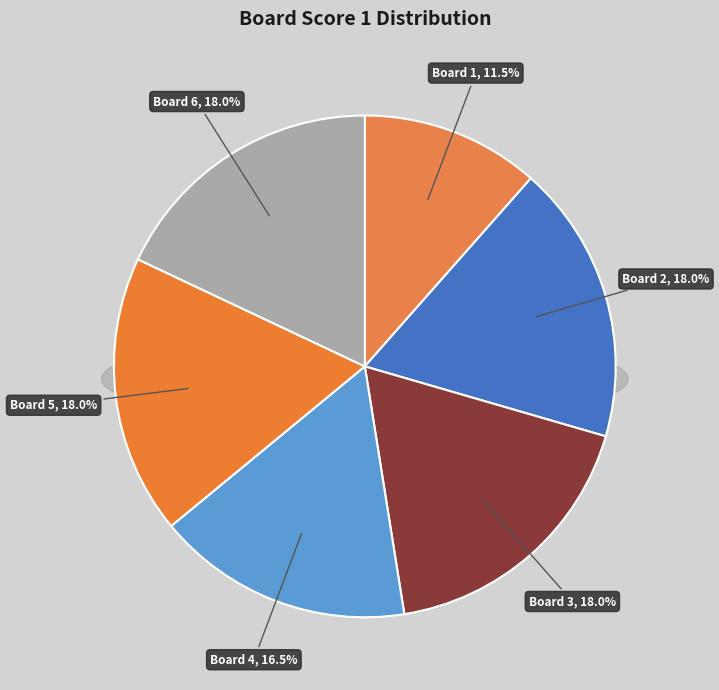

To the nearest percent, what is the difference between the 4 and 6 slice percentages?

1%